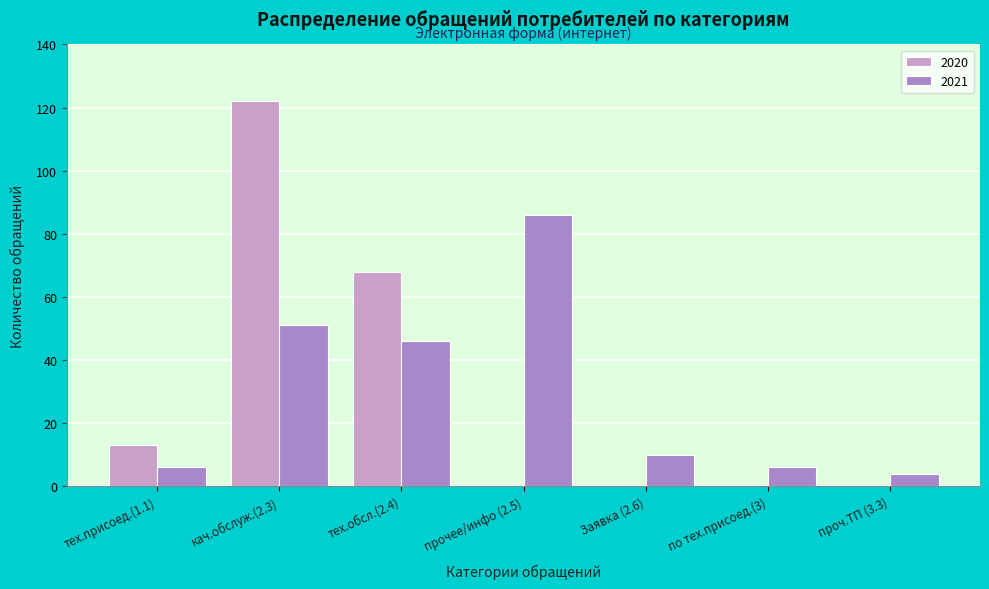

Reading right to left, transcribe all the data shown in this chart.

2020: проч.ТП (3.3)=0	по тех.присоед.(3)=0	Заявка (2.6)=0	прочее/инфо (2.5)=0	тех.обсл.(2.4)=68	кач.обслуж.(2.3)=122	тех.присоед.(1.1)=13
2021: проч.ТП (3.3)=4	по тех.присоед.(3)=6	Заявка (2.6)=10	прочее/инфо (2.5)=86	тех.обсл.(2.4)=46	кач.обслуж.(2.3)=51	тех.присоед.(1.1)=6